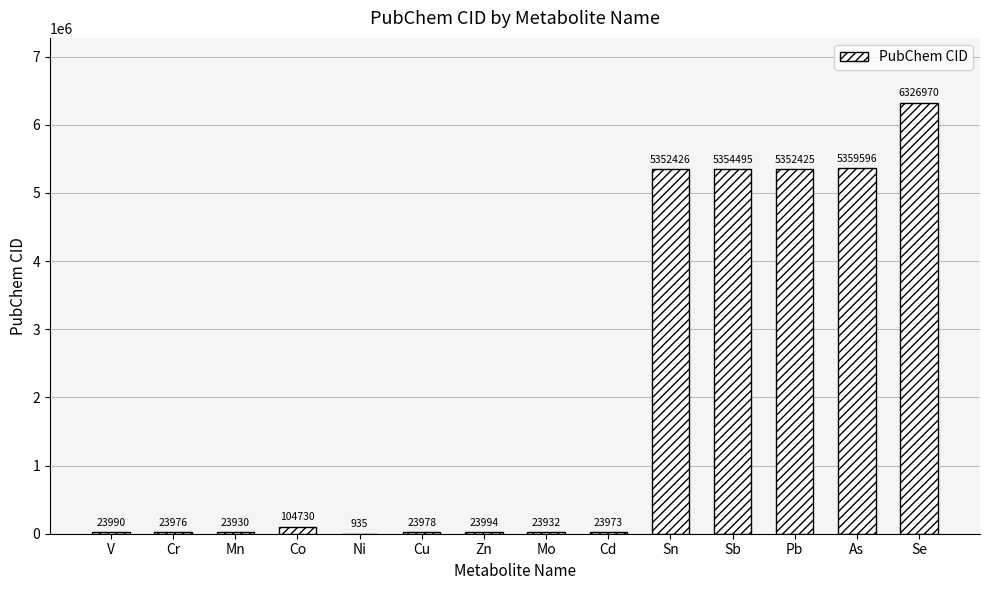

The value at Pb is 2118405. True or false?

False